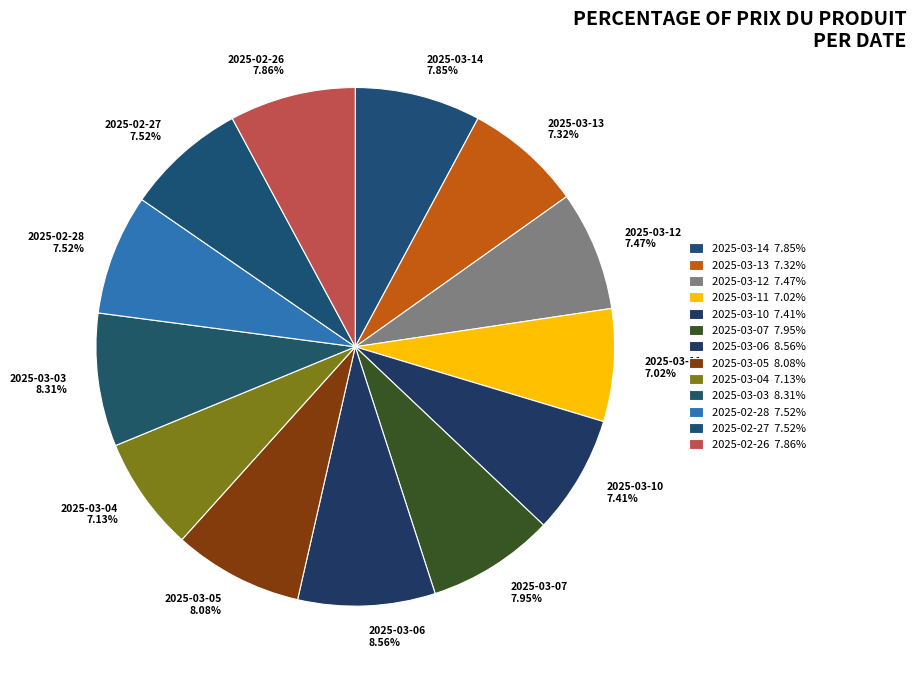

To the nearest percent, what portion does 2025-03-05 represent?

8%